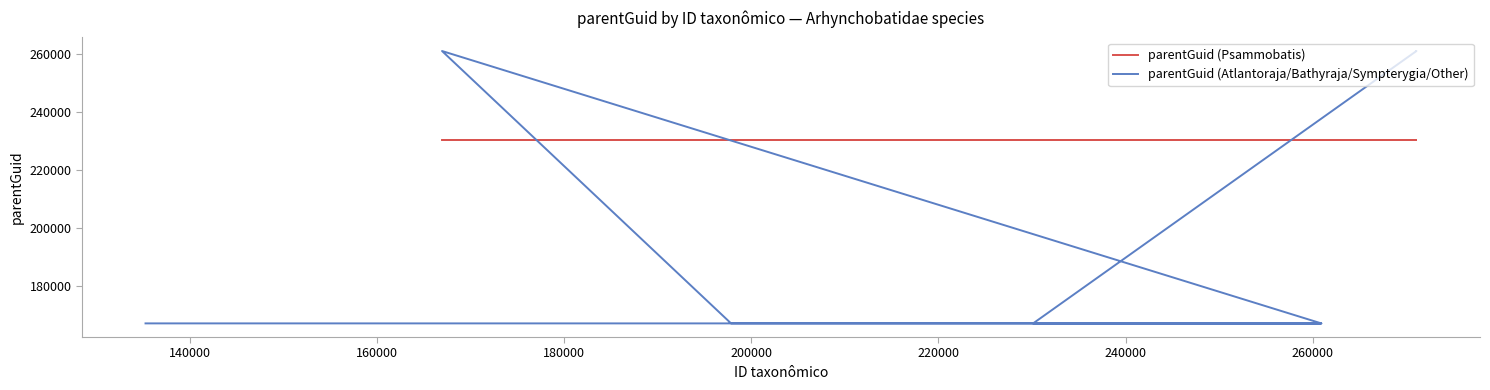

Is it true that the value at 160000 is 412873?

False